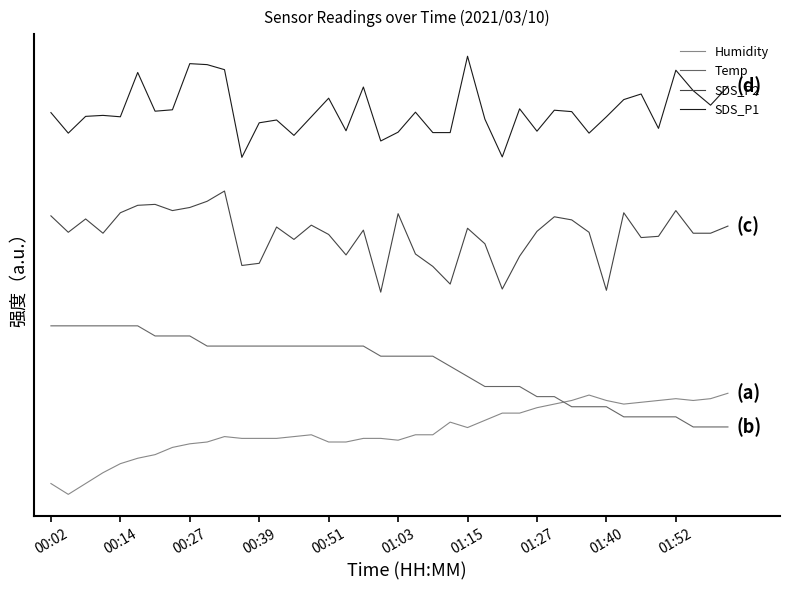

True or false: Humidity and SDS_P2 intersect in this chart.

False